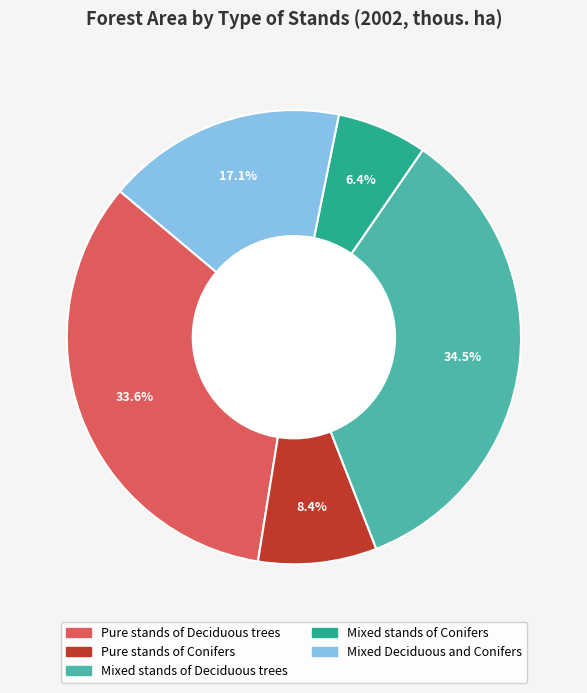

Rank the categories by value from lowest to highest.

Mixed stands of Conifers, Pure stands of Conifers, Mixed Deciduous and Conifers, Pure stands of Deciduous trees, Mixed stands of Deciduous trees